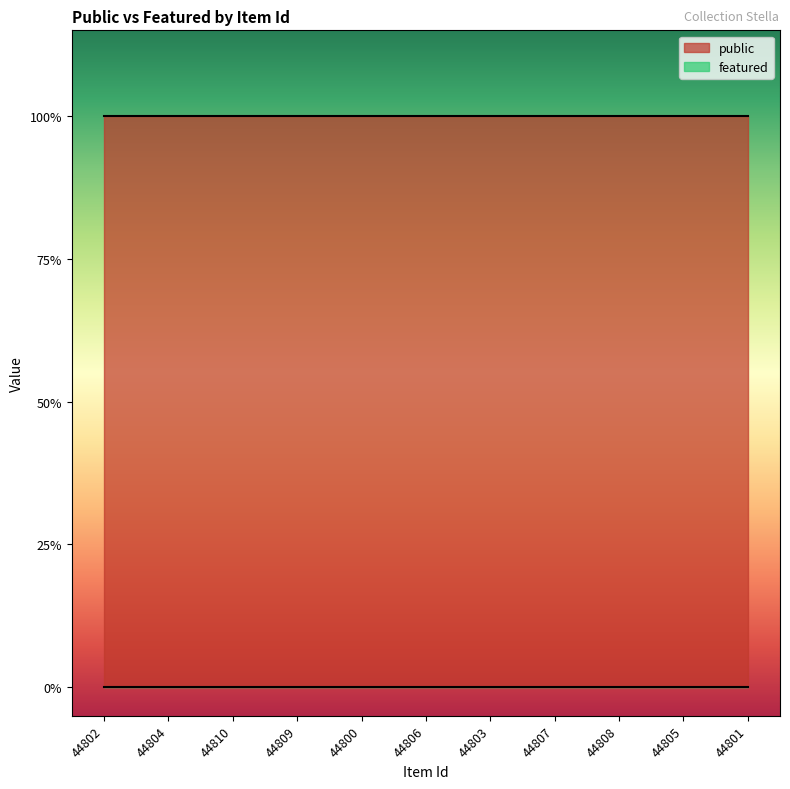

True or false: featured and public cross at least once.

False